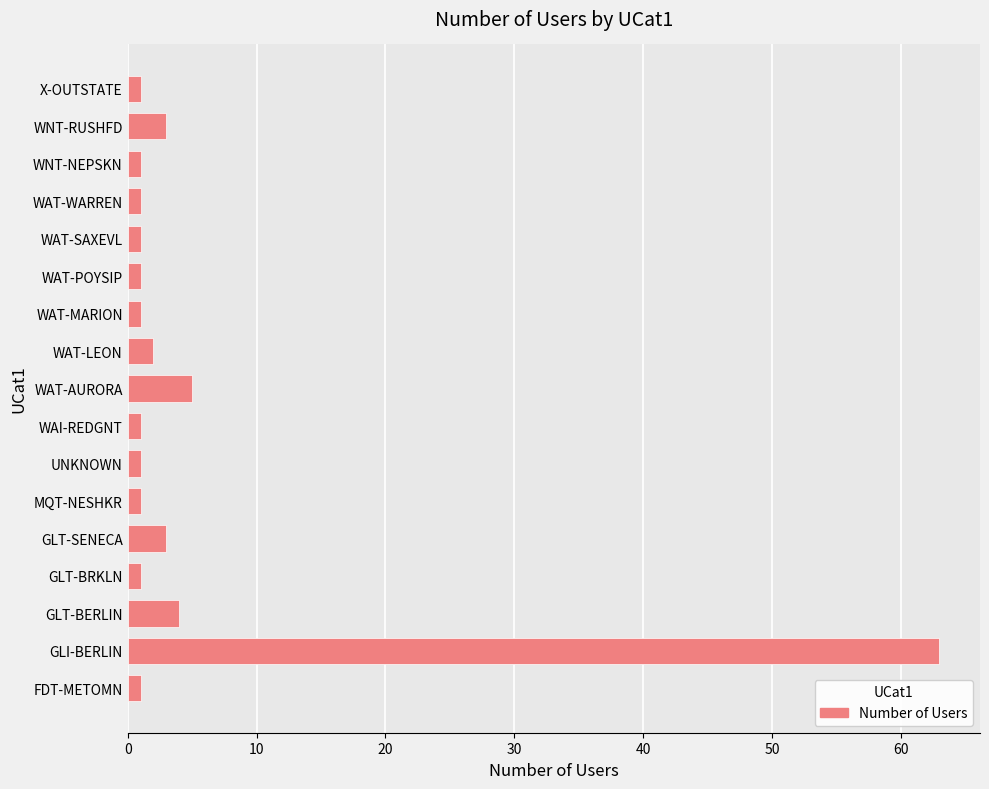

Does the chart contain stacked bars?

No